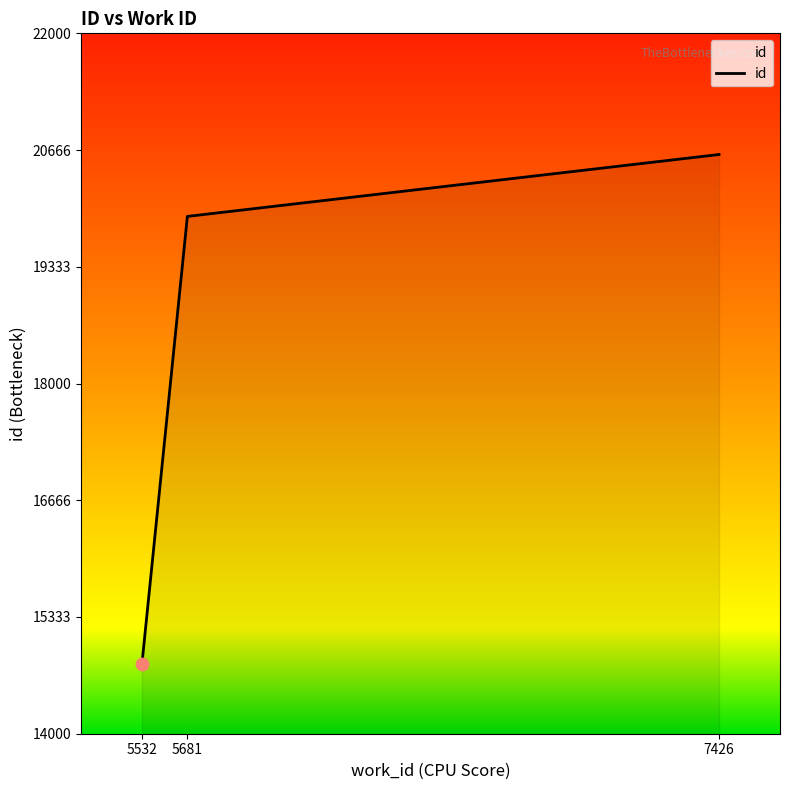

Approximately how many times larger is the value at 5532 compared to 5681?

0.7